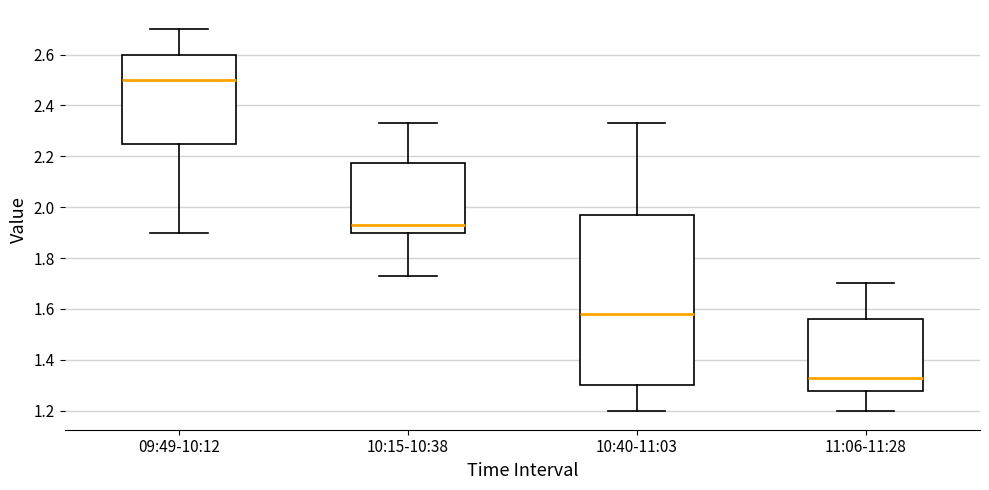

Which box's median line is the highest?

09:49-10:12